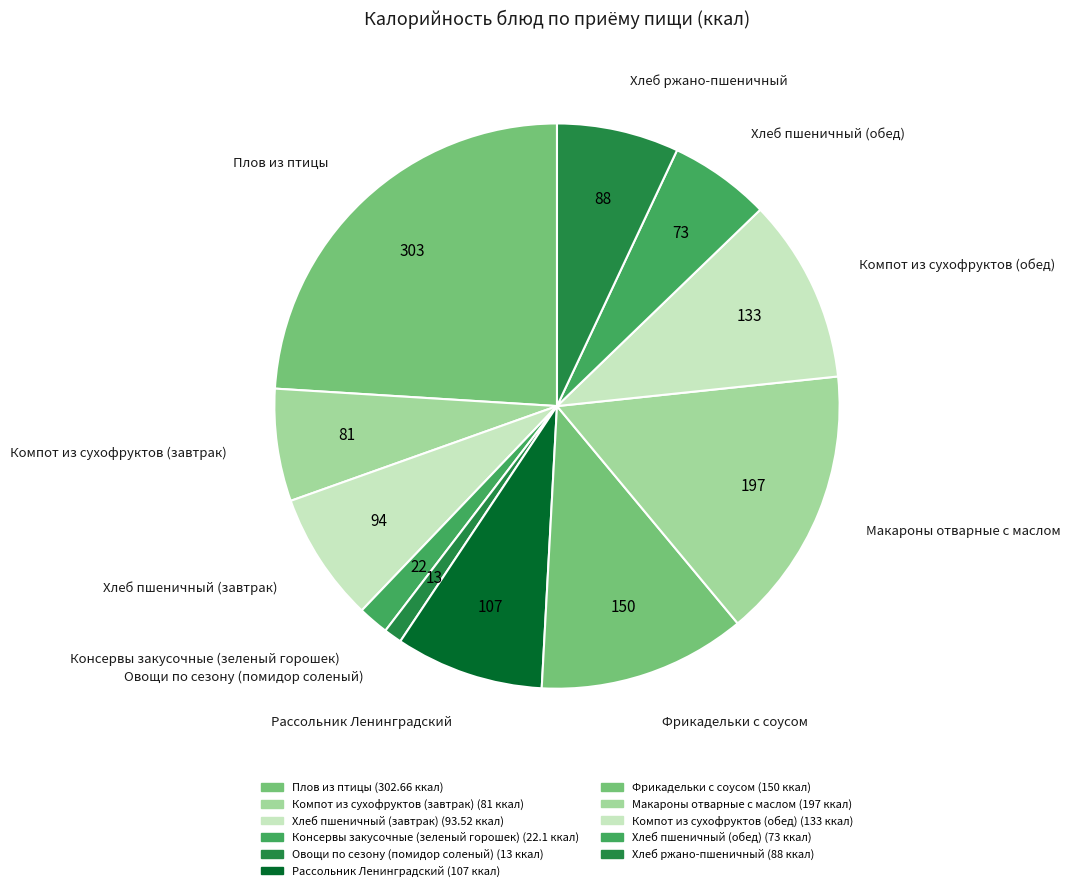

Approximately how many times larger is the value at Рассольник Ленинградский compared to Хлеб ржано-пшеничный?

1.2